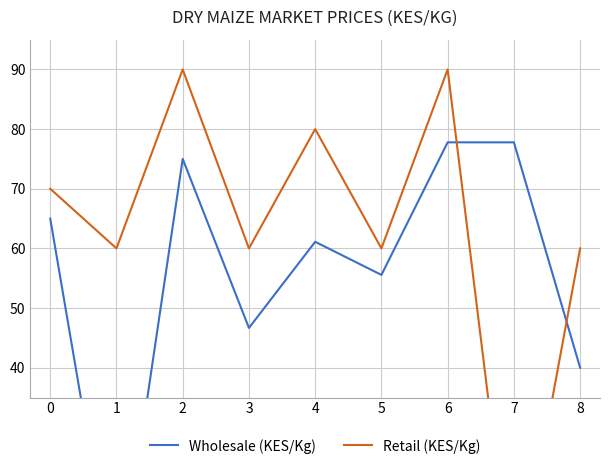

Where do Retail (KES/Kg) and Wholesale (KES/Kg) first cross each other?

6 and 7